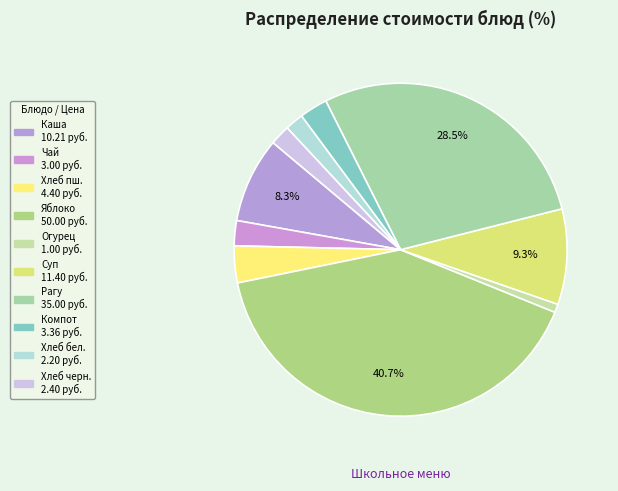

How many slices are in this pie chart?

10